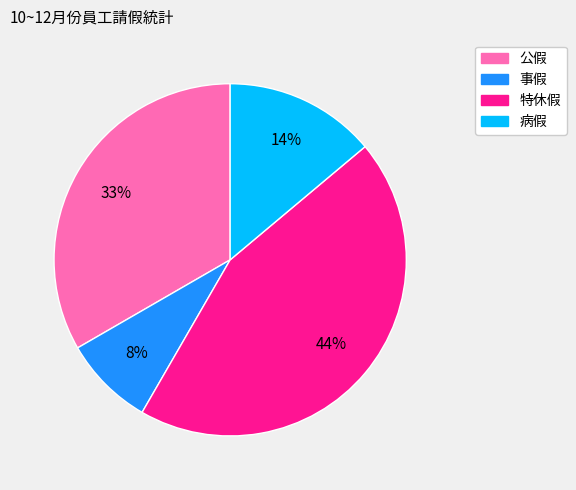

To the nearest percent, what is the difference between the largest and smallest slice percentages?

36%